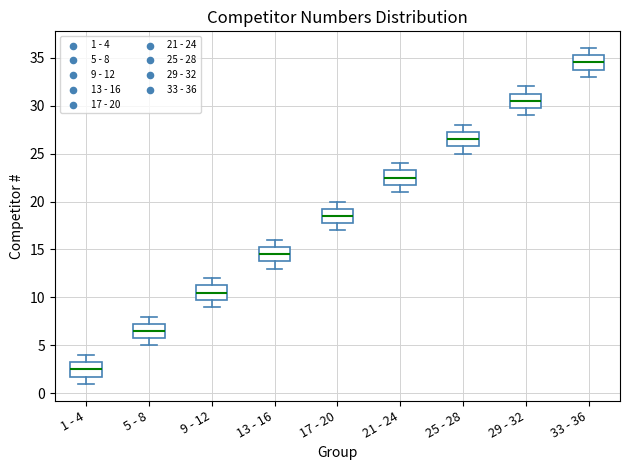

Reading left to right, read every box against the y-axis: the position of its median line, the range the box covers, and the ends of its whiskers. The values are not printed on the chart, so give them approximately, as read against the axis.

1 - 4: median 2.5, box 2.0 to 3.5, whiskers 1.0 to 4.0
5 - 8: median 6.5, box 6.0 to 7.5, whiskers 5.0 to 8.0
9 - 12: median 10.5, box 10.0 to 11.5, whiskers 9.0 to 12.0
13 - 16: median 14.5, box 14.0 to 15.5, whiskers 13.0 to 16.0
17 - 20: median 18.5, box 18.0 to 19.5, whiskers 17.0 to 20.0
21 - 24: median 22.5, box 22.0 to 23.5, whiskers 21.0 to 24.0
25 - 28: median 26.5, box 26.0 to 27.5, whiskers 25.0 to 28.0
29 - 32: median 30.5, box 30.0 to 31.5, whiskers 29.0 to 32.0
33 - 36: median 34.5, box 34.0 to 35.5, whiskers 33.0 to 36.0